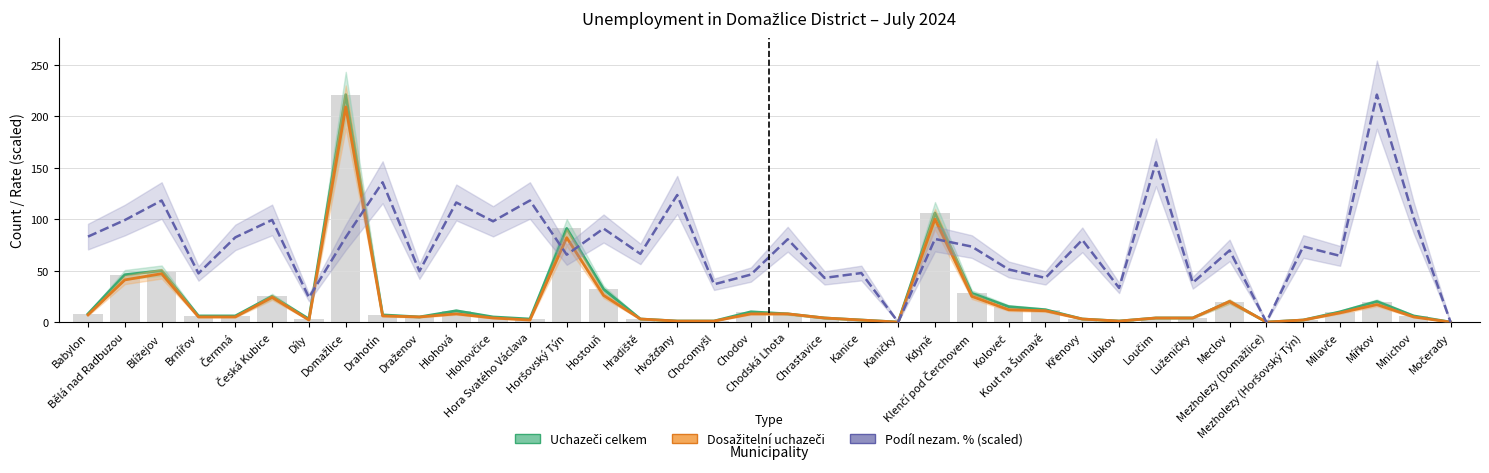

Reading left to right, list all the values displayed in this chart.

Uchazeči celkem: Babylon=8.0	Bělá nad Radbuzou=46.0	Blížejov=50.0	Brnířov=6.0	Čermná=6.0	Česká Kubice=25.0	Díly=3.0	Domažlice=221.0	Drahotín=7.0	Draženov=5.0	Hlohová=11.0	Hlohovčice=5.0	Hora Svatého Václava=3.0	Horšovský Týn=91.0	Hostouň=32.0	Hradiště=3.0	Hvožďany=1.0	Chocomyšl=1.0	Chodov=10.0	Chodská Lhota=8.0	Chrastavice=4.0	Kanice=2.0	Kaničky=0.0	Kdyně=106.0	Klenčí pod Čerchovem=28.0	Koloveč=15.0	Kout na Šumavě=12.0	Křenovy=3.0	Libkov=1.0	Loučim=4.0	Luženičky=4.0	Meclov=20.0	Mezholezy (Domažlice)=0.0	Mezholezy (Horšovský Týn)=2.0	Milavče=10.0	Mířkov=20.0	Mnichov=6.0	Močerady=0.0
Dosažitelní uchazeči: Babylon=7.0	Bělá nad Radbuzou=41.0	Blížejov=47.0	Brnířov=5.0	Čermná=5.0	Česká Kubice=24.0	Díly=2.0	Domažlice=209.0	Drahotín=6.0	Draženov=5.0	Hlohová=8.0	Hlohovčice=4.0	Hora Svatého Václava=2.0	Horšovský Týn=82.0	Hostouň=26.0	Hradiště=3.0	Hvožďany=1.0	Chocomyšl=1.0	Chodov=8.0	Chodská Lhota=8.0	Chrastavice=4.0	Kanice=2.0	Kaničky=0.0	Kdyně=100.0	Klenčí pod Čerchovem=25.0	Koloveč=12.0	Kout na Šumavě=11.0	Křenovy=3.0	Libkov=1.0	Loučim=4.0	Luženičky=4.0	Meclov=20.0	Mezholezy (Domažlice)=0.0	Mezholezy (Horšovský Týn)=2.0	Milavče=9.0	Mířkov=17.0	Mnichov=5.0	Močerady=0.0
Podíl nezam. % (scaled): Babylon=83.0	Bělá nad Radbuzou=99.1	Blížejov=118.1	Brnířov=47.3	Čermná=82.3	Česká Kubice=99.2	Díly=23.8	Domažlice=82.5	Drahotín=135.8	Draženov=49.4	Hlohová=116.2	Hlohovčice=97.9	Hora Svatého Václava=118.1	Horšovský Týn=65.5	Hostouň=90.9	Hradiště=66.3	Hvožďany=123.5	Chocomyšl=36.7	Chodov=46.2	Chodská Lhota=80.5	Chrastavice=43.0	Kanice=47.7	Kaničky=0.0	Kdyně=80.8	Klenčí pod Čerchovem=73.3	Koloveč=51.2	Kout na Šumavě=42.9	Křenovy=79.9	Libkov=33.1	Loučim=155.2	Luženičky=38.3	Meclov=69.7	Mezholezy (Domažlice)=0.0	Mezholezy (Horšovský Týn)=73.4	Milavče=64.3	Mířkov=221.0	Mnichov=101.4	Močerady=0.0